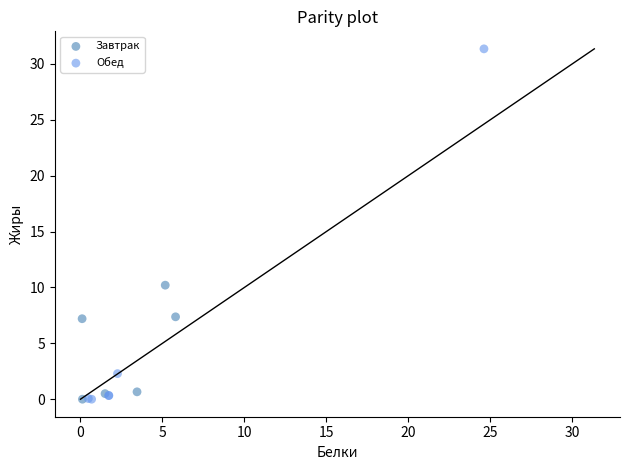

What are all the series names shown in the legend?

Завтрак, Обед